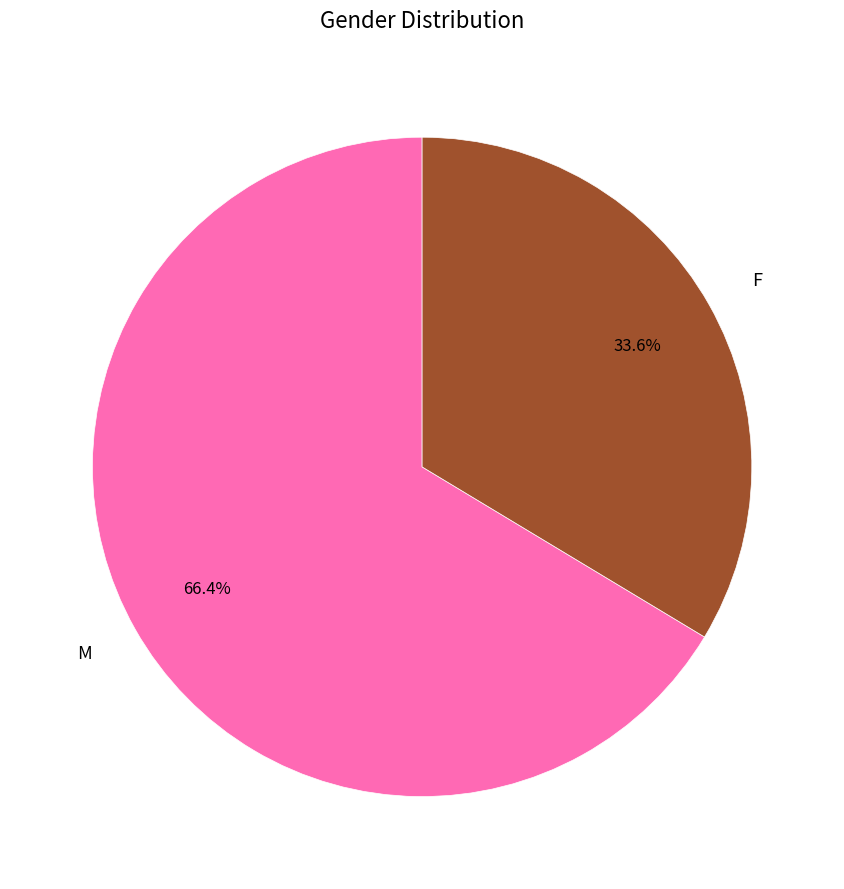

Is there any slice that represents more than half of the pie?

Yes